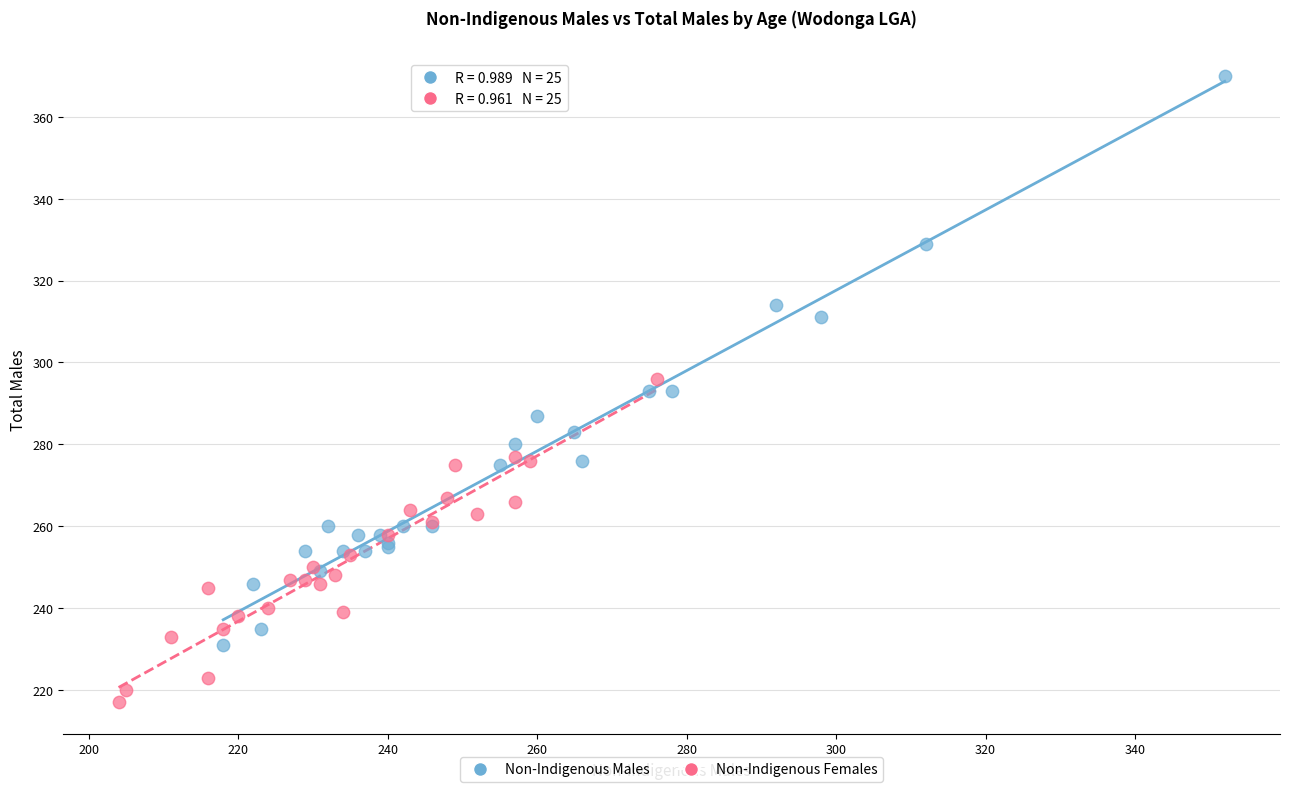

Which series reaches the maximum Y coordinate?

Non-Indigenous Males